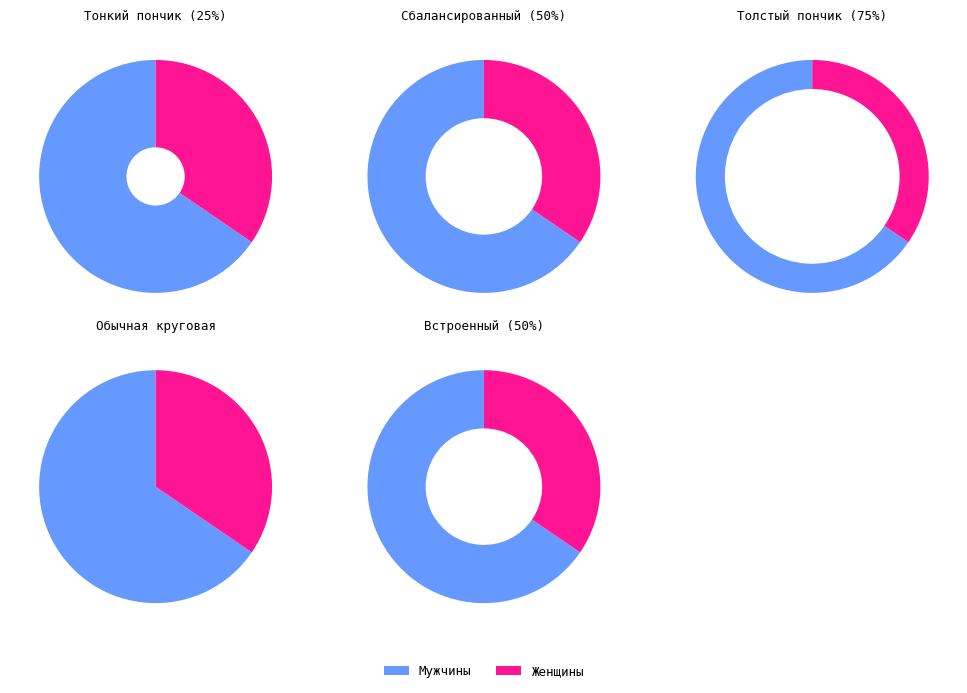

What portion of the pie excludes Женщины?

65.5%